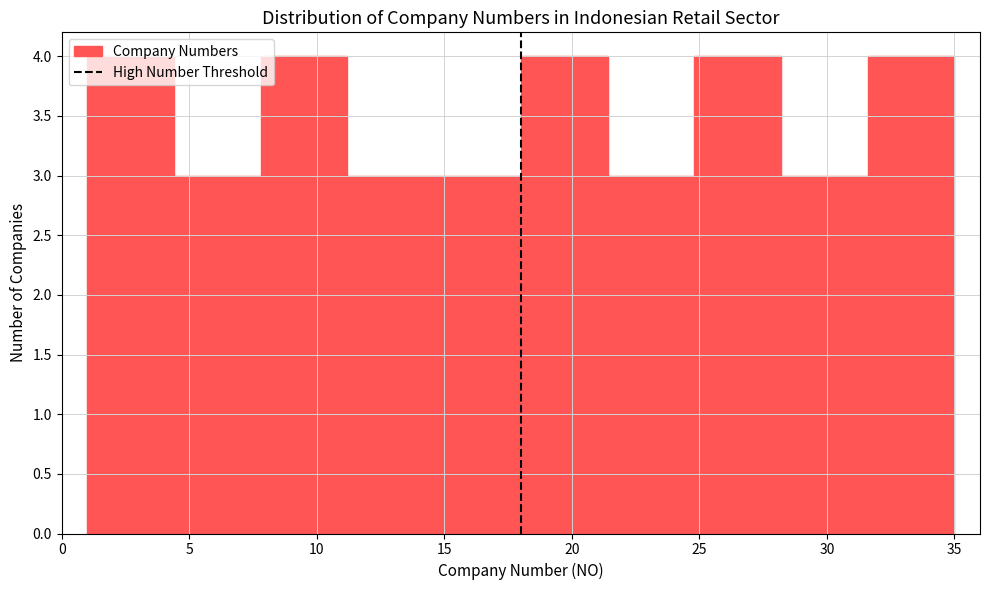

What is the height of the bar covering 7.8 to 11.2 on the x-axis? Neither the bar edges nor the heights are printed on the chart, so give them approximately, as read against the axes.

4